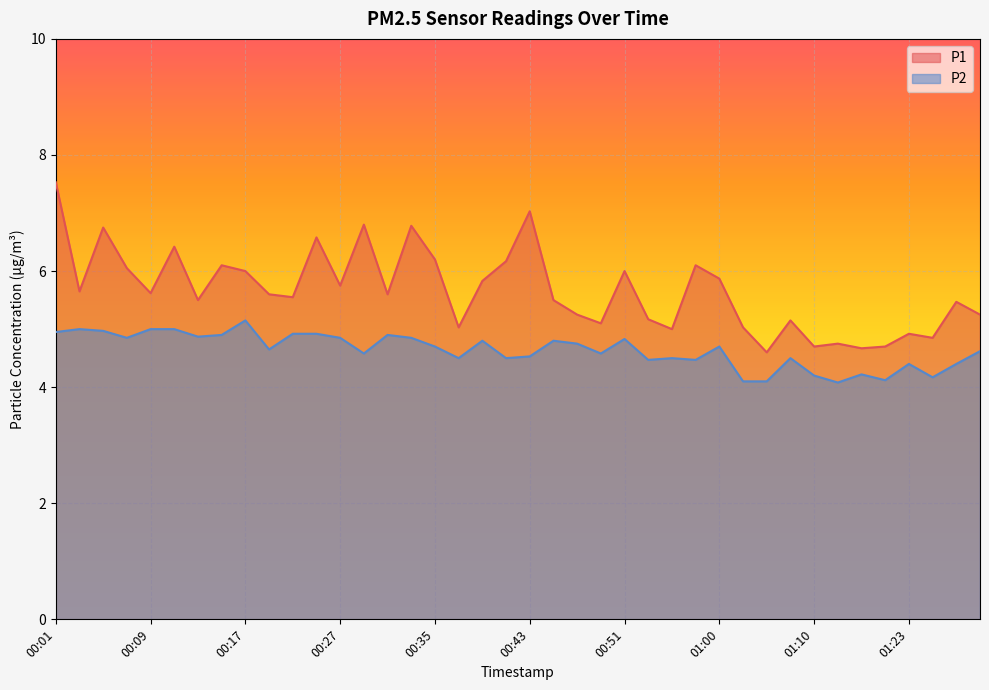

At which category does P2 reach its first local peak?

00:03